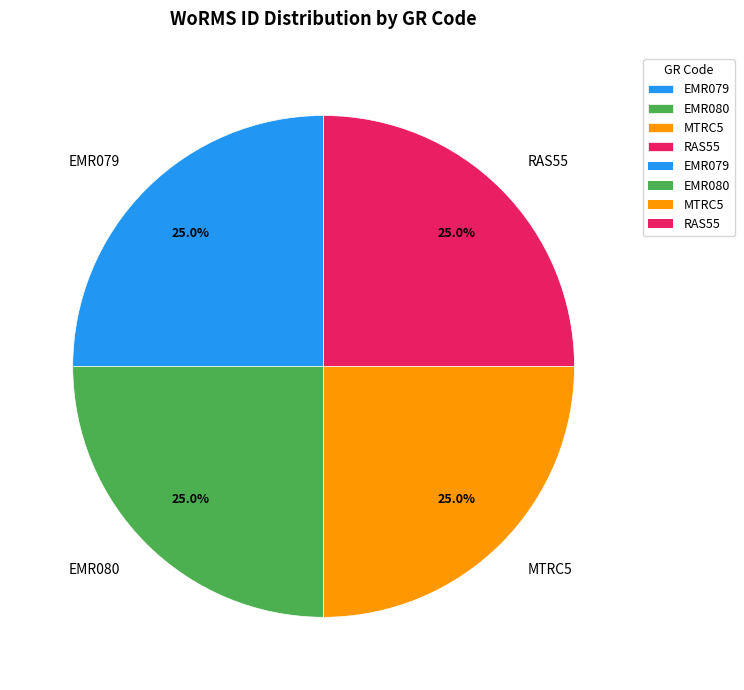

Is there a majority slice in this chart?

No